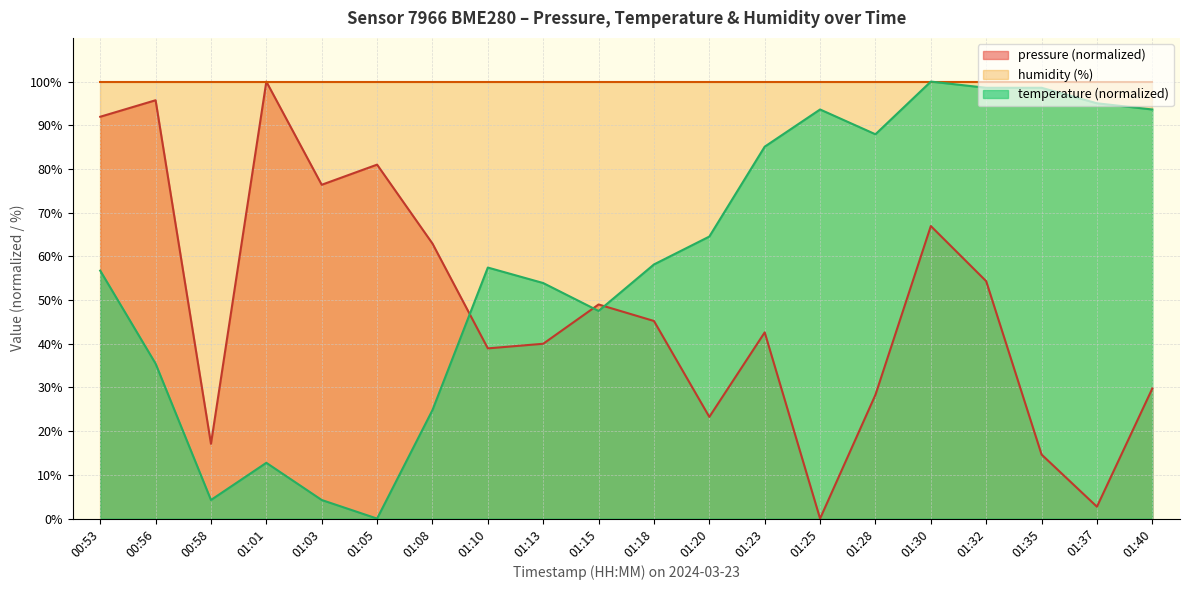

What is the lowest value of the humidity (%) series?

100.0